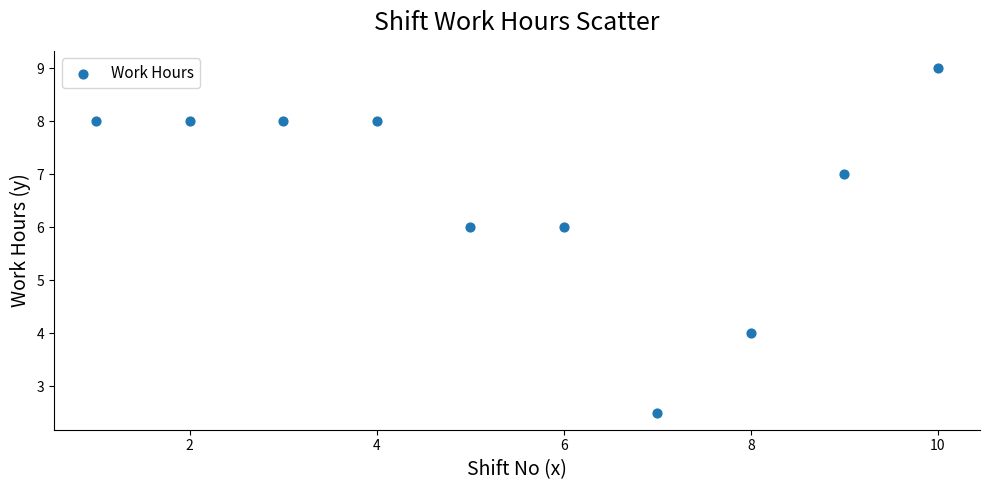

What is the average Y value?

6.7